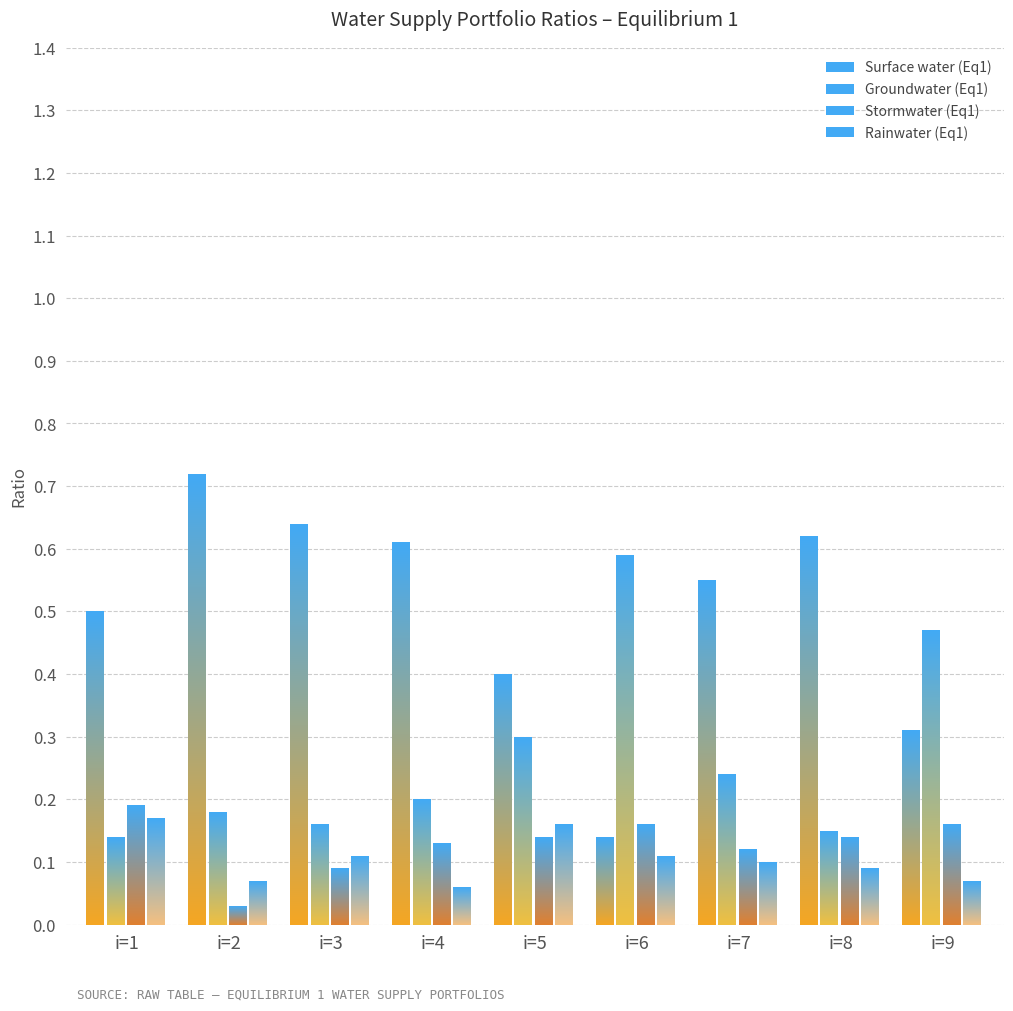

How many bars are there in each group?

4